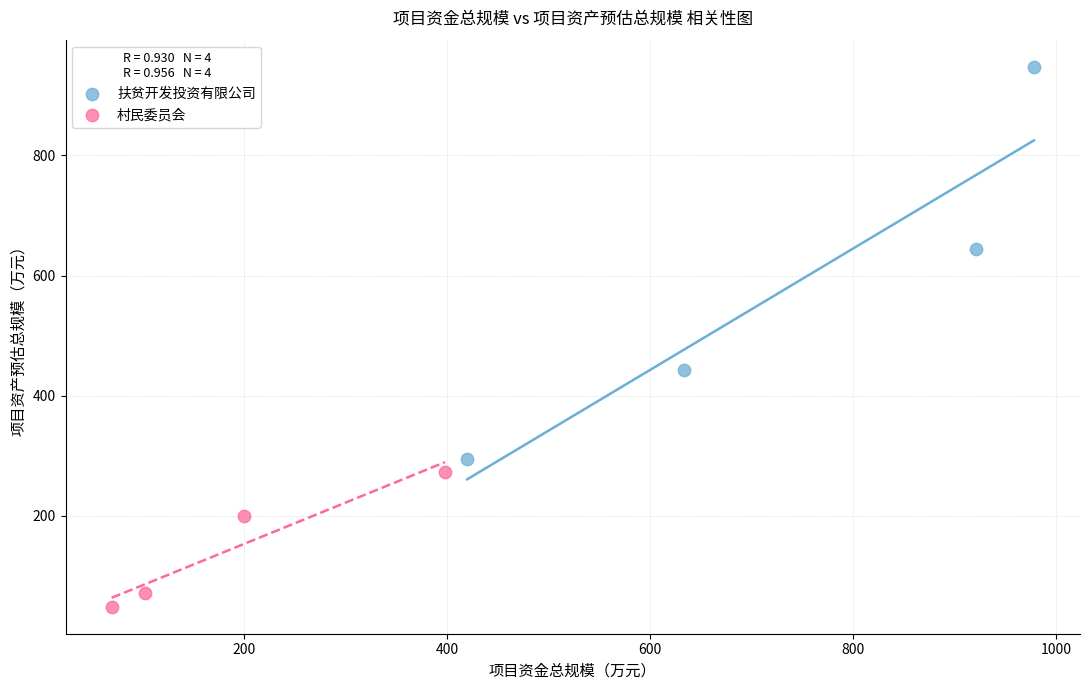

What are all the series names shown in the legend?

扶贫开发投资有限公司, 村民委员会